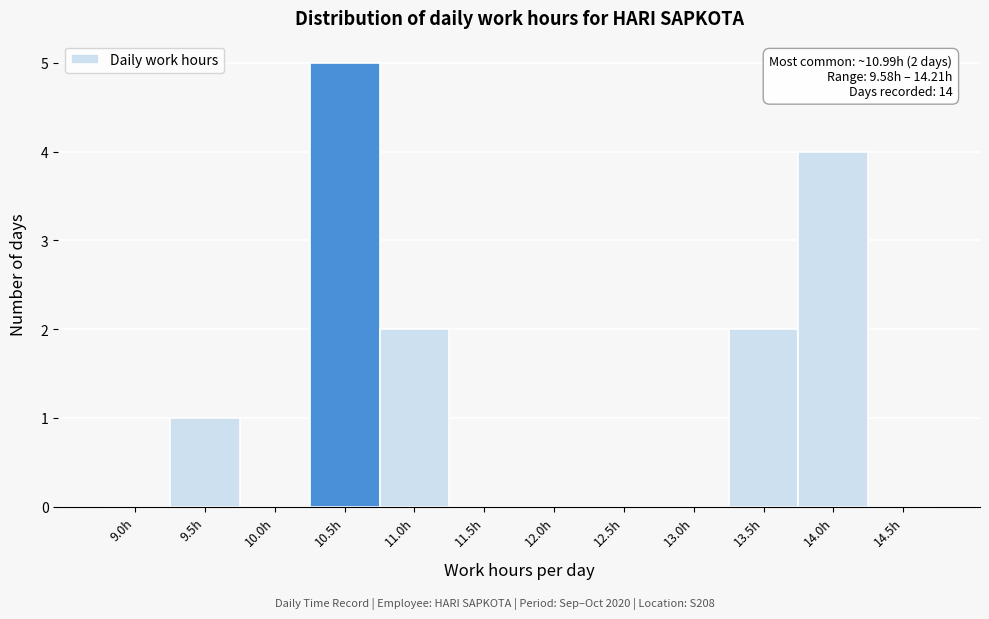

Reading left to right, list all the values displayed in this chart.

9.0h=0	9.5h=1	10.0h=0	10.5h=5	11.0h=2	11.5h=0	12.0h=0	12.5h=0	13.0h=0	13.5h=2	14.0h=4	14.5h=0